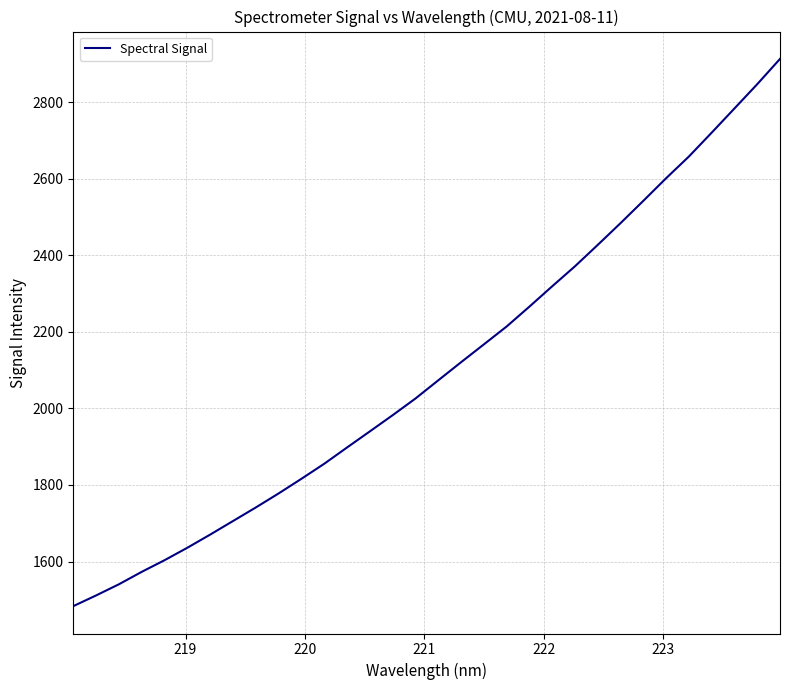

What is the greatest value displayed?

2912.9